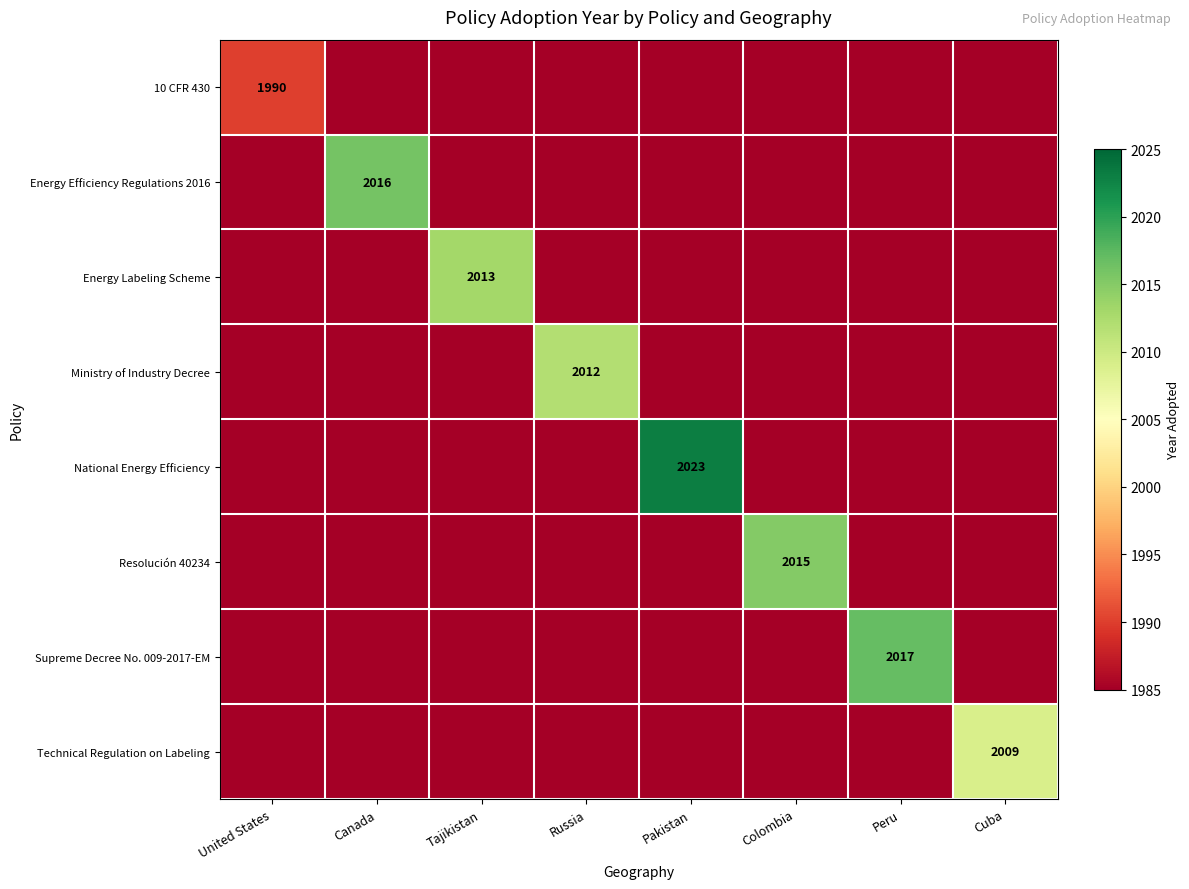

Between Tajikistan and Cuba, which series saw the biggest shift?

Energy Labeling Scheme